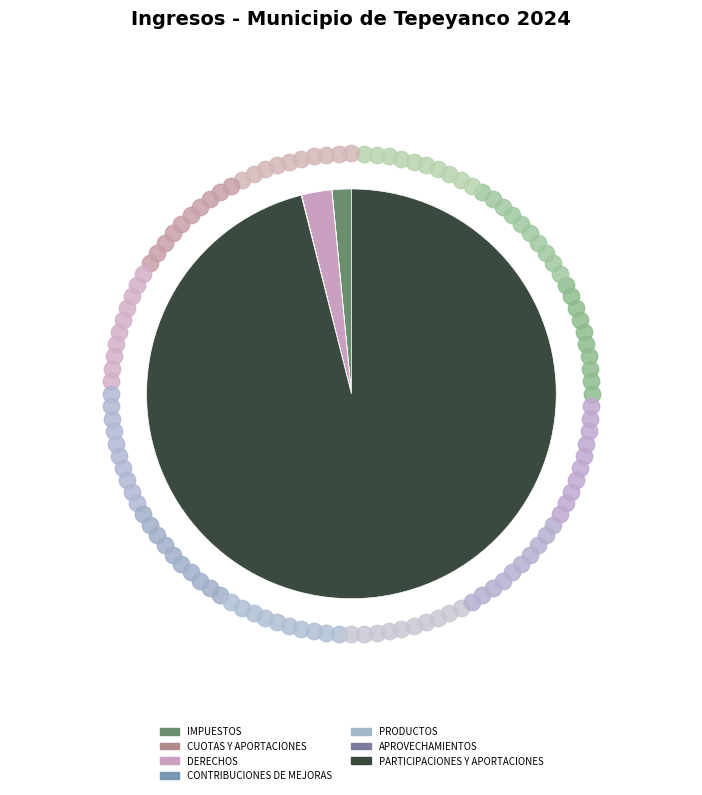

Which category has the biggest portion of the pie?

PARTICIPACIONES Y APORTACIONES